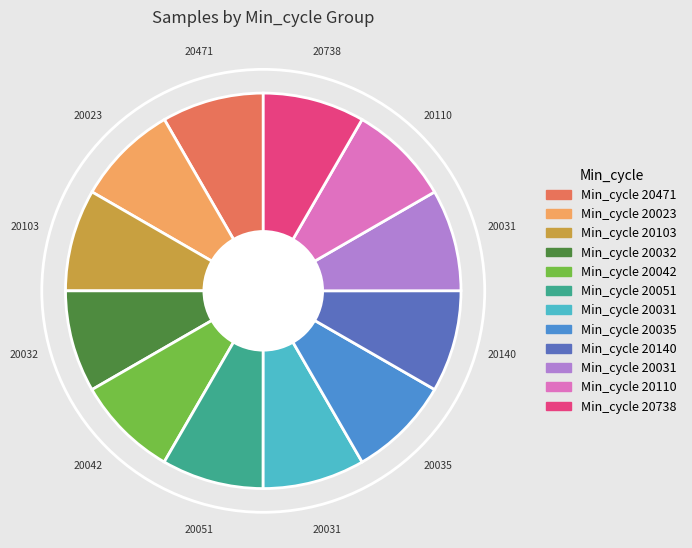

Is there a majority slice in this chart?

No